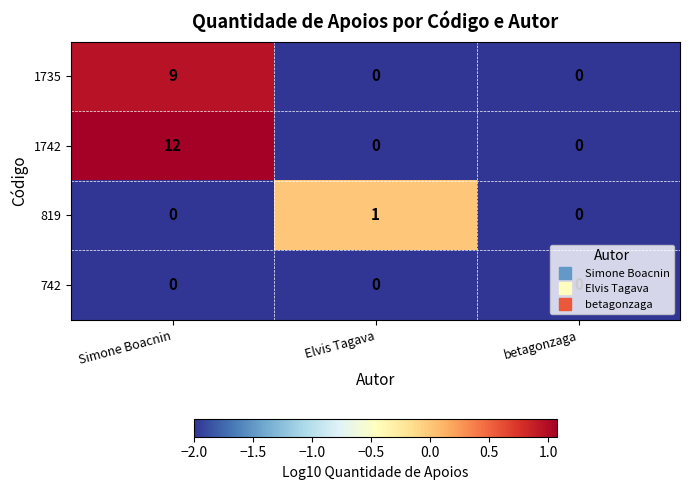

How many categories are shown in the chart?

3